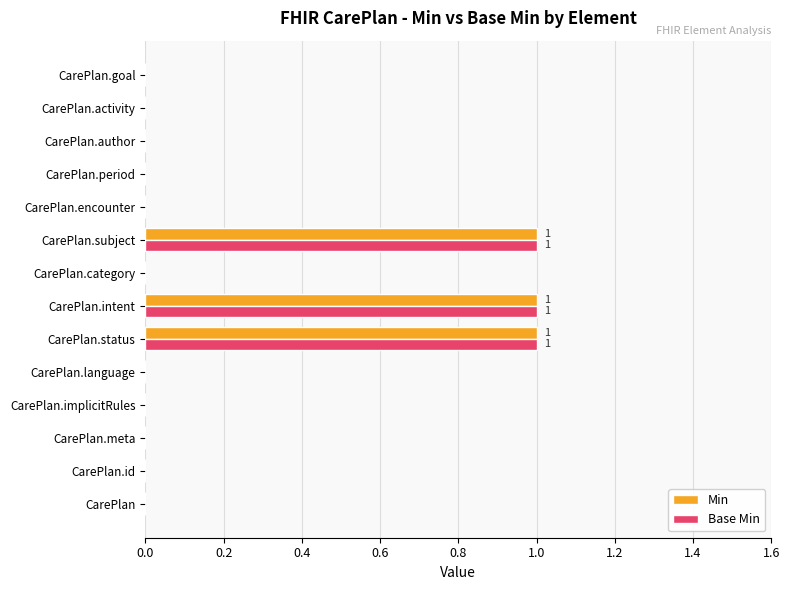

What is the sum of all Base Min values?

3